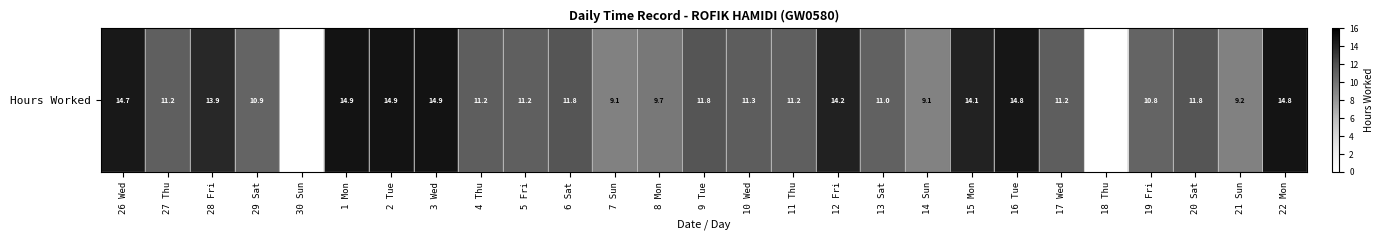

At which category does the chart reach its peak across all series?

2 Tue